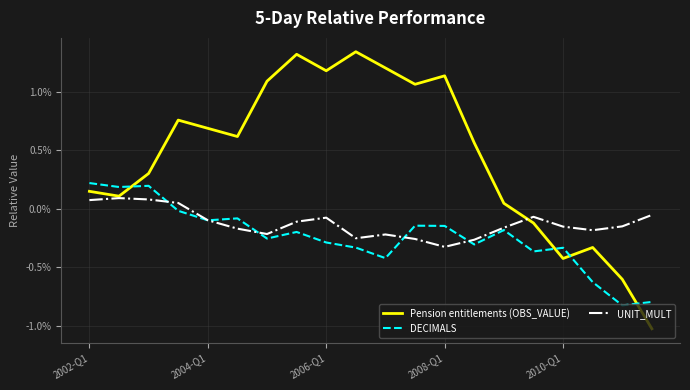

Rank the series by their average value, from lowest to highest.

DECIMALS, UNIT_MULT, Pension entitlements (OBS_VALUE)